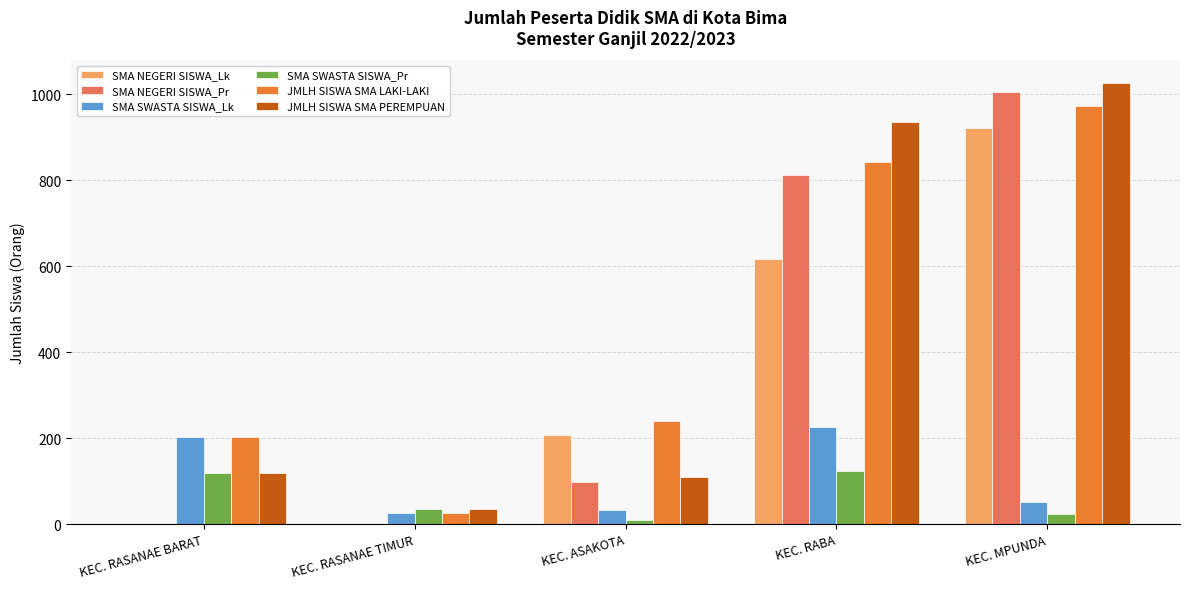

How many groups of bars are there?

5